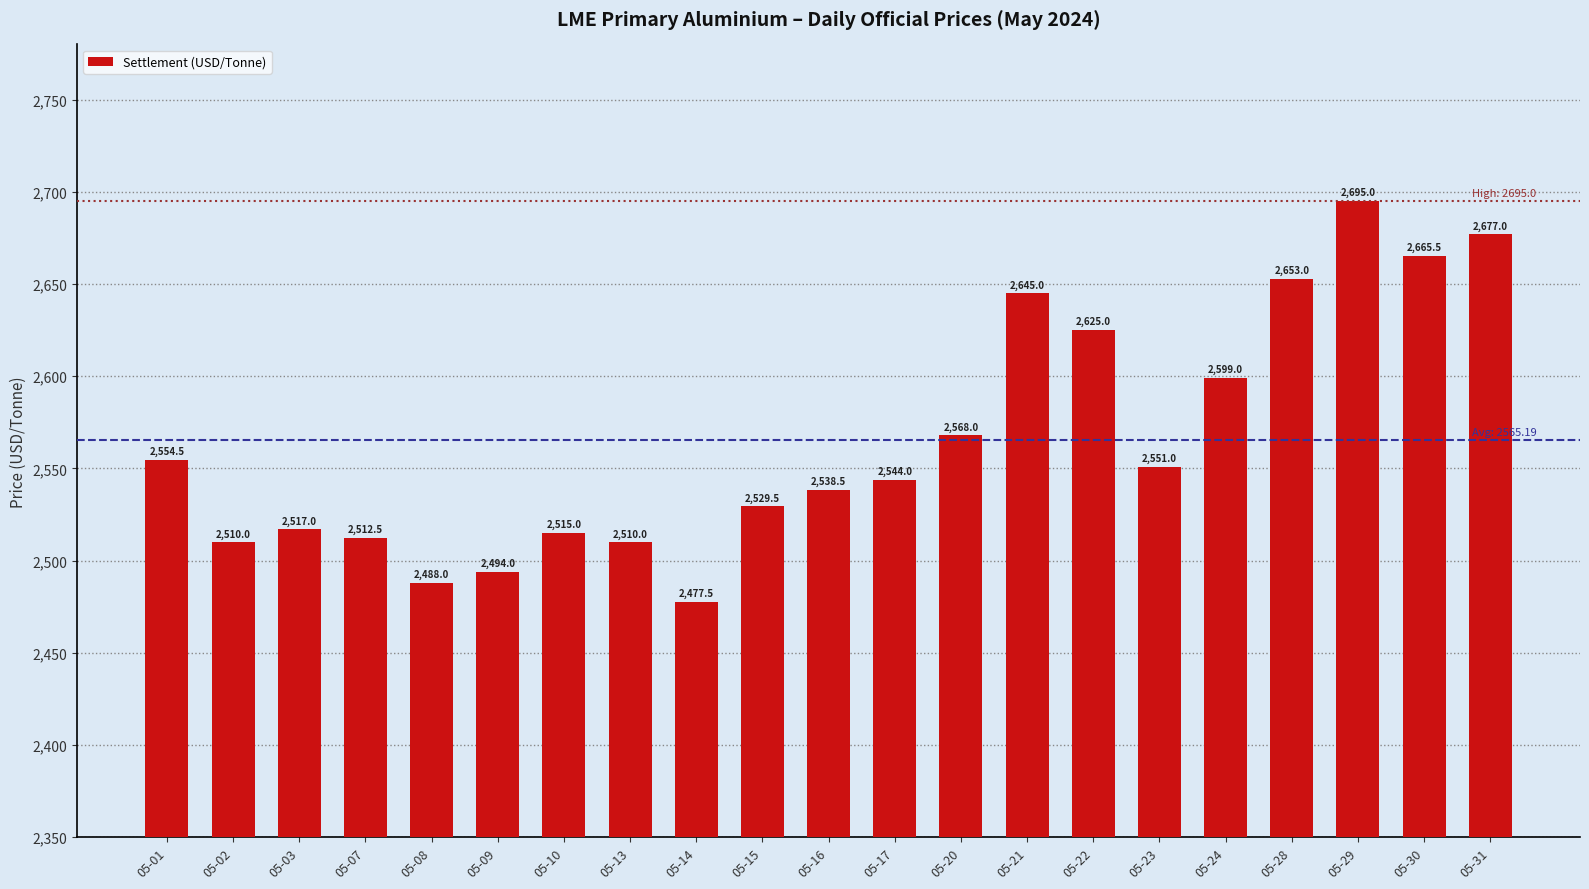

Is it true that the value at 05-17 is 2544.0?

True